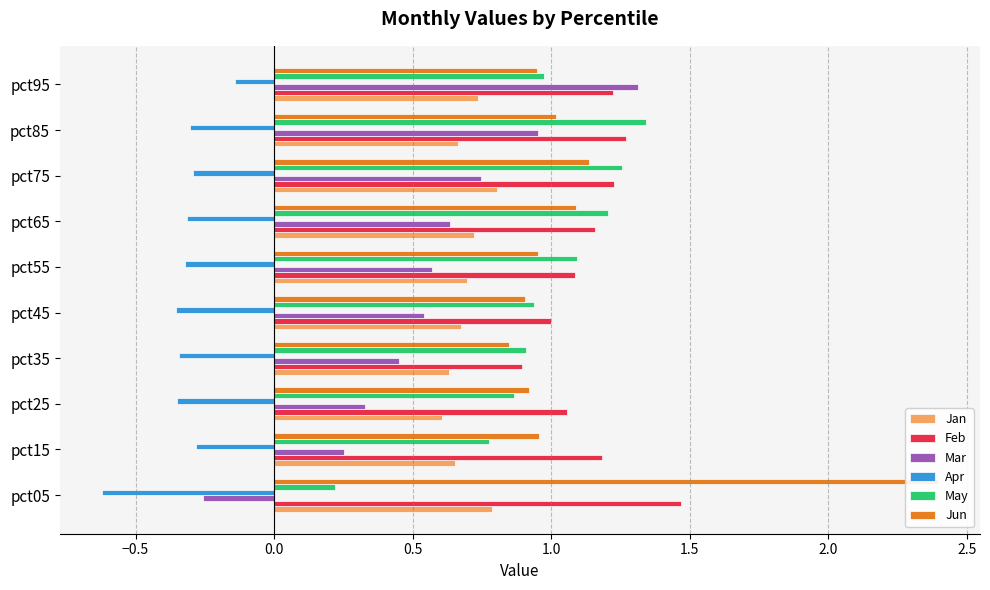

What is the spread (max minus min) of values at pct55?

1.4